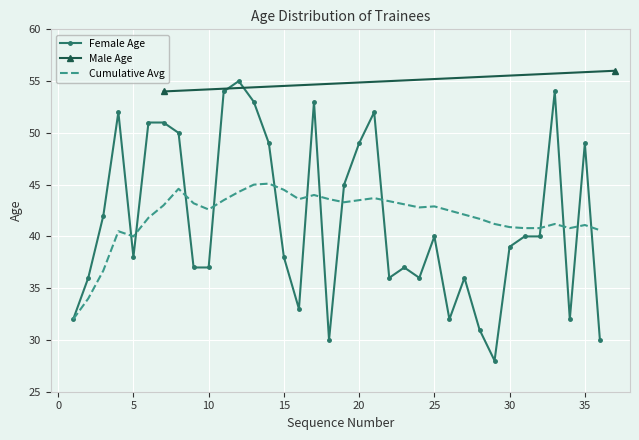

Between 16 and 3, which is larger?

3